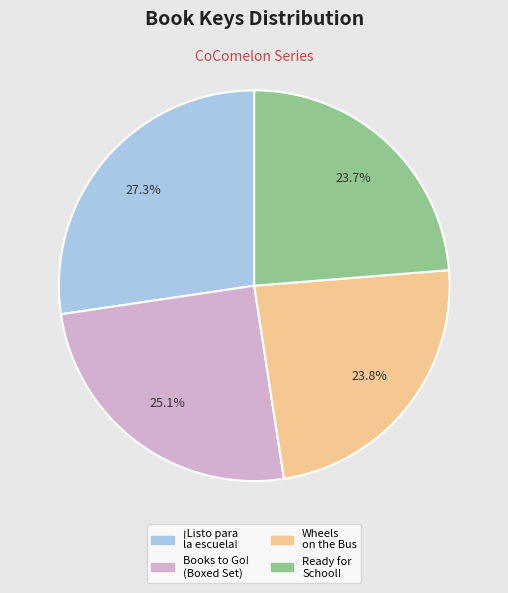

Does Ready for School! represent more than half of the total?

No